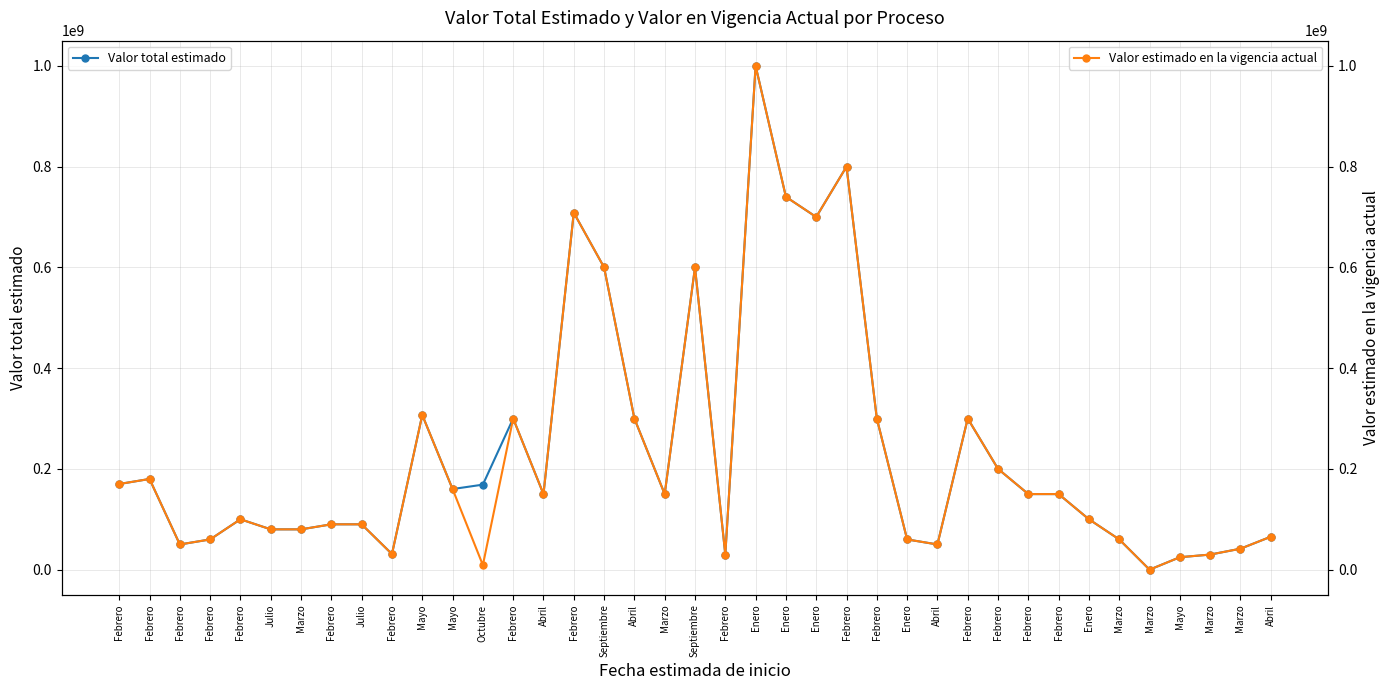

True or false: Valor estimado en la vigencia actual and Valor total estimado intersect in this chart.

False